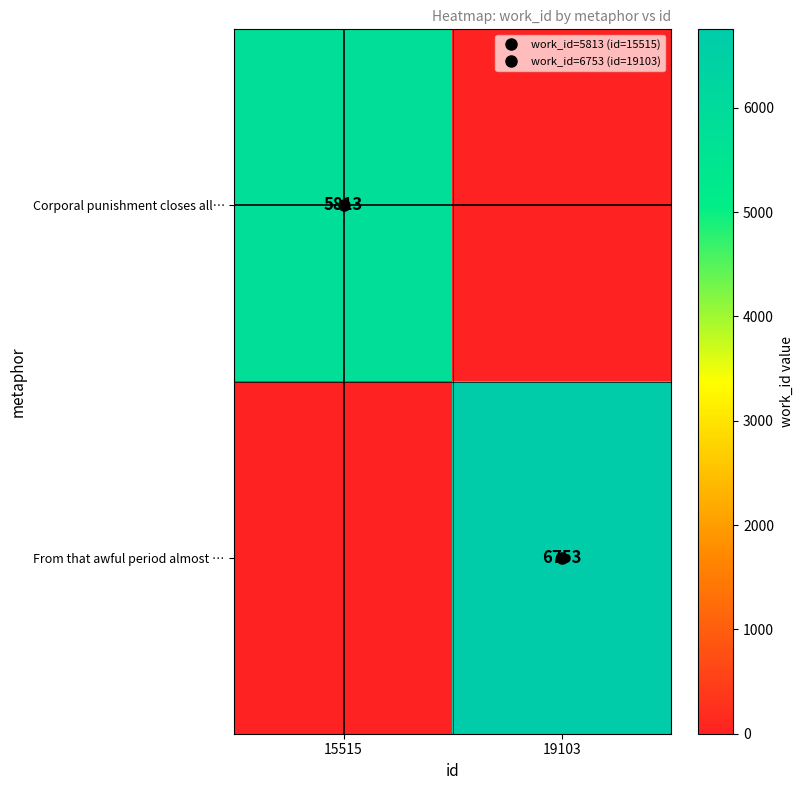

What is the total value across all series at 19103?

6753